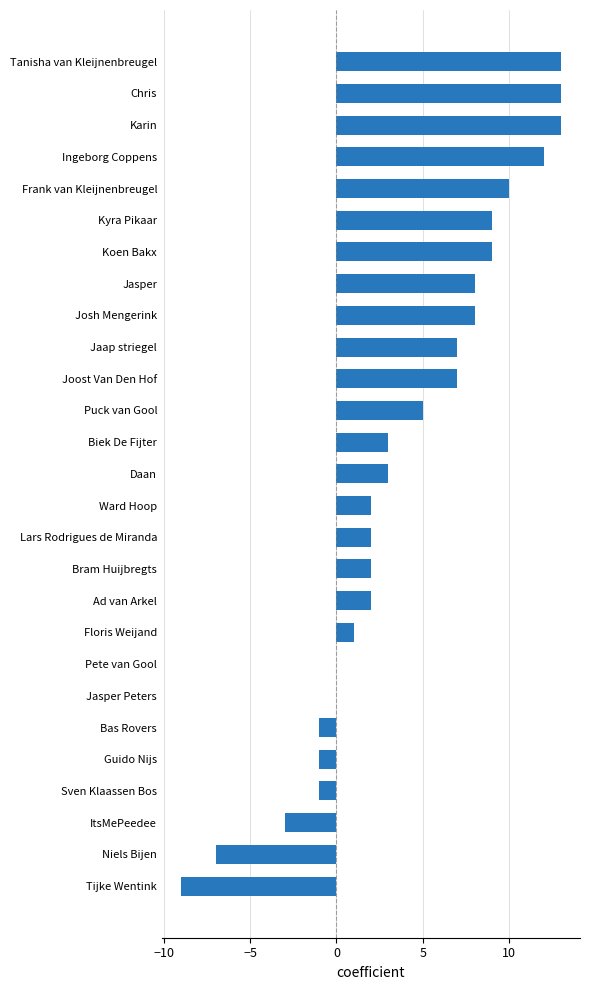

The value at Ad van Arkel is 2. True or false?

True